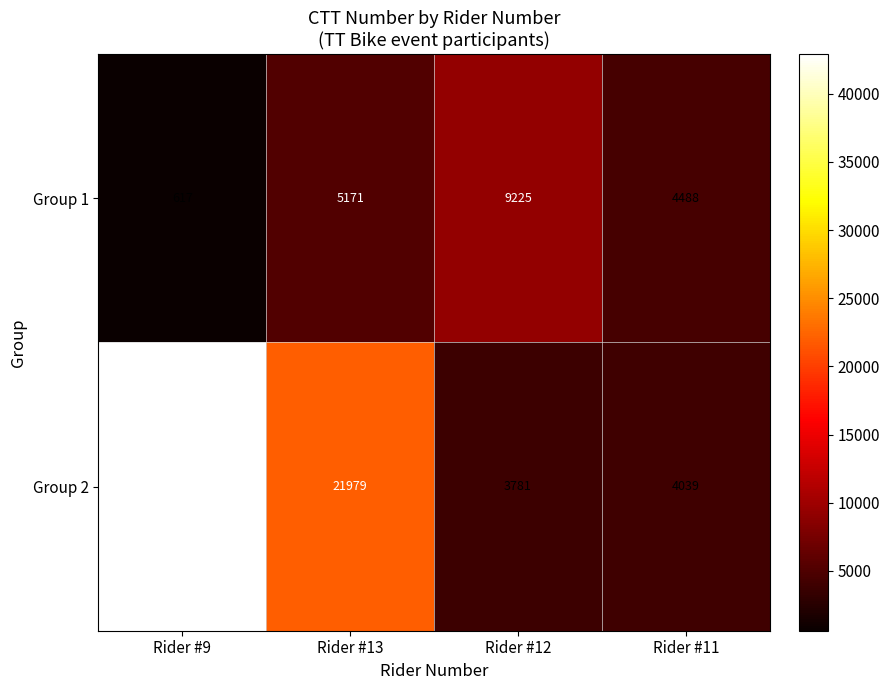

Reading left to right, transcribe all the data shown in this chart.

Group 1: 617	5171	9225	4488
Group 2: 42923	21979	3781	4039